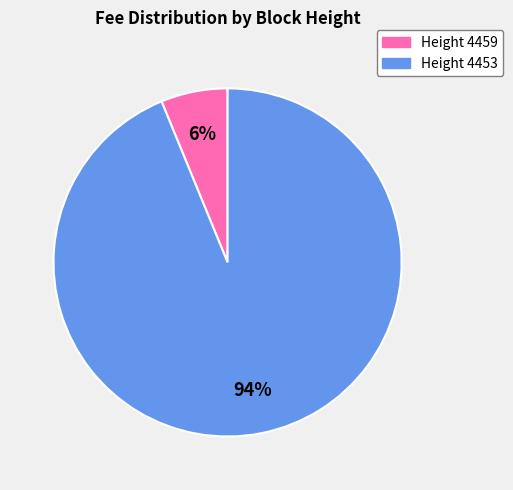

To the nearest percent, what is the difference between the largest and smallest slice percentages?

88%